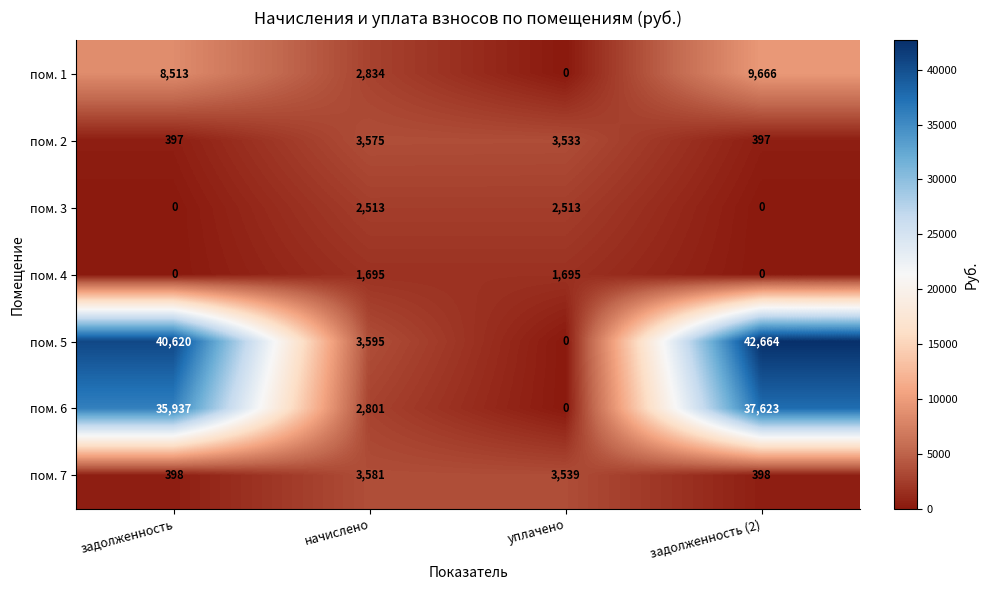

List the series in order of their peak value, highest first.

пом. 5, пом. 6, пом. 1, пом. 7, пом. 2, пом. 3, пом. 4